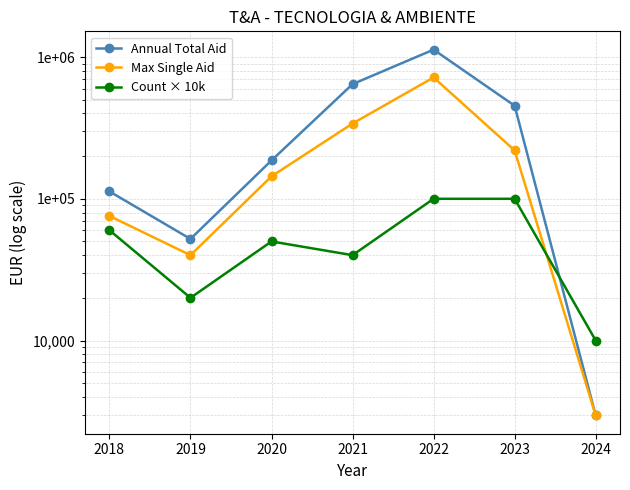

Rank the series at 2019 from highest to lowest value.

Annual Total Aid, Max Single Aid, Count × 10k